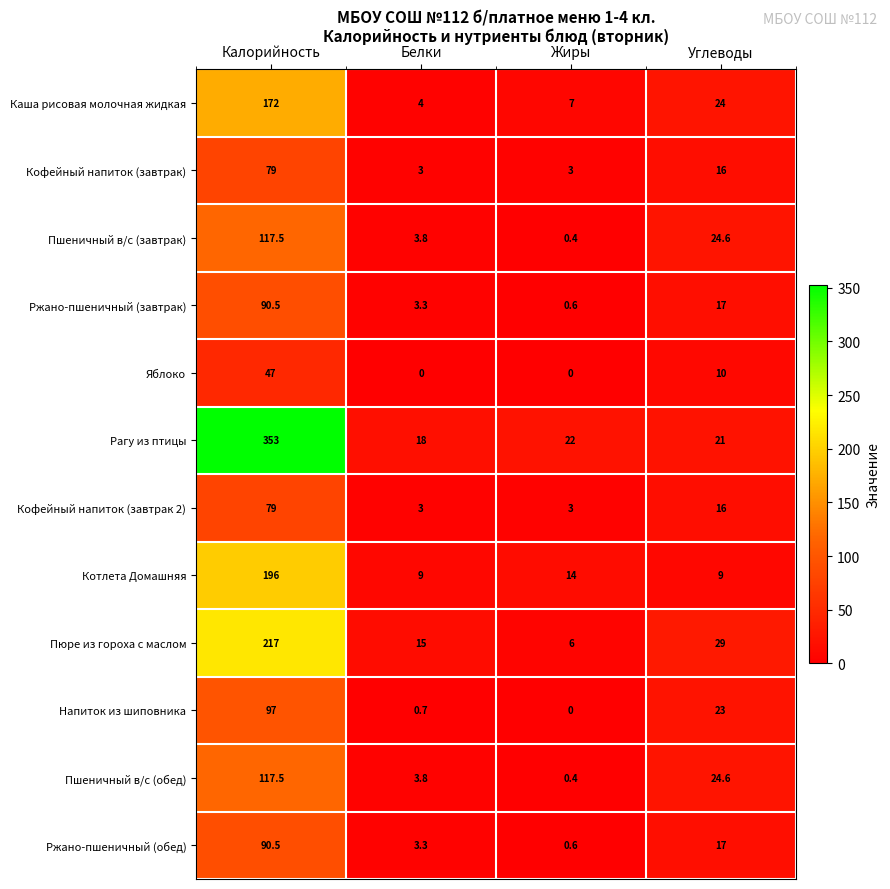

Which series changed the most between Белки and Углеводы?

Напиток из шиповника